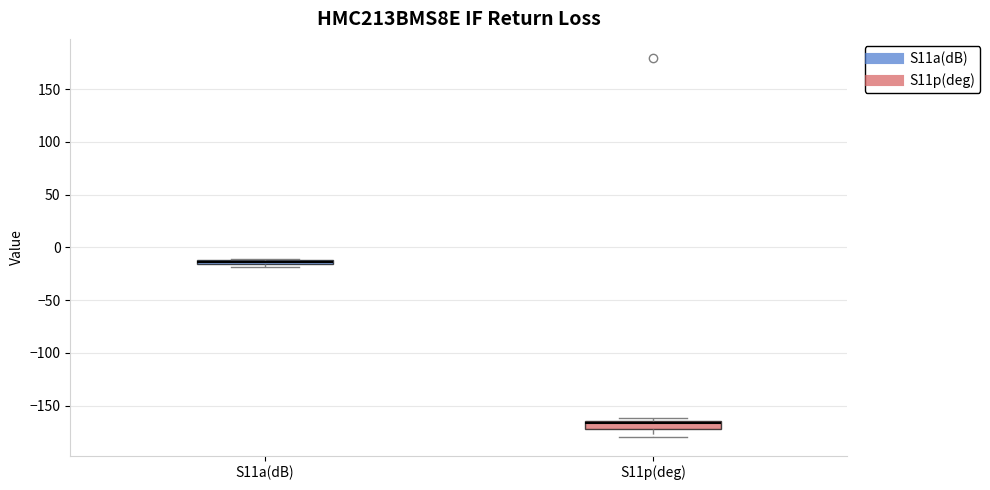

Where is the upper edge of the box for S11a(dB) on the y-axis? The values are not printed on the chart, so give them approximately, as read against the axis.

-10